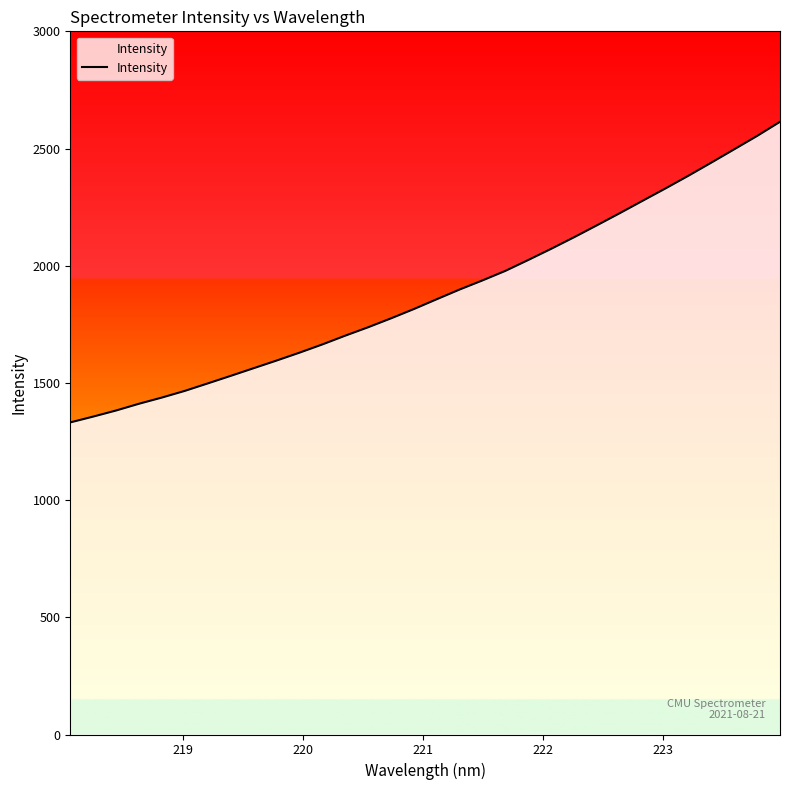

What is the greatest value displayed?

2614.0